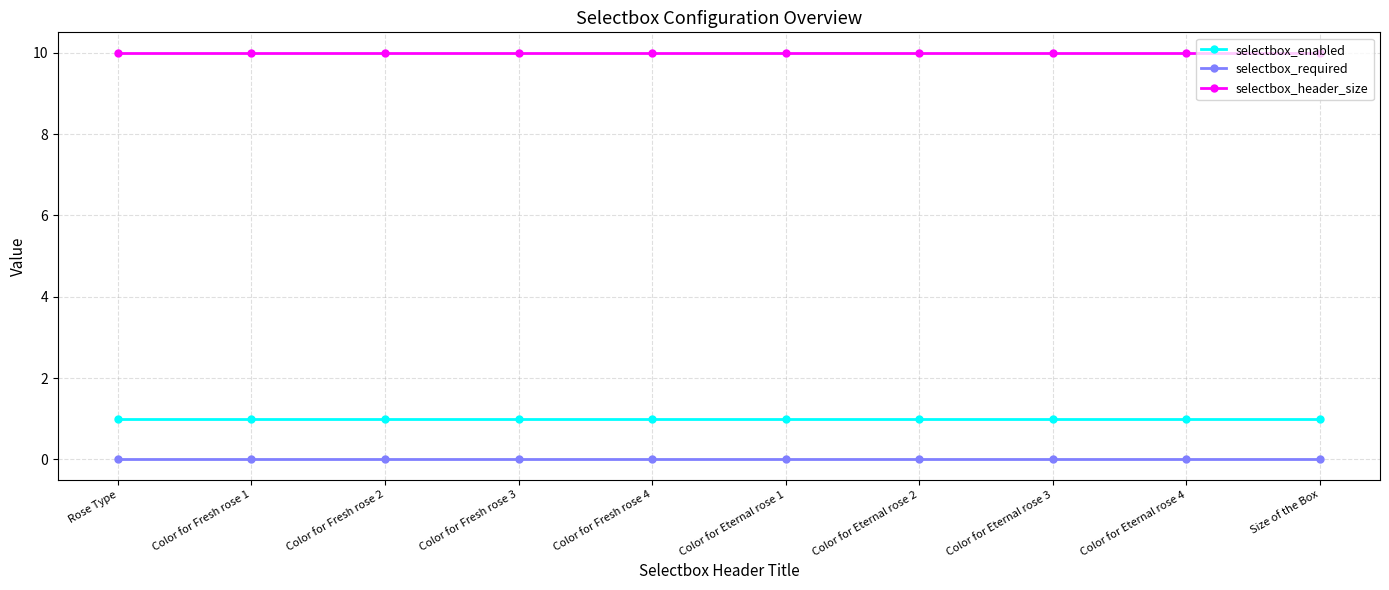

Rank the series at Color for Fresh rose 1 from highest to lowest value.

selectbox_header_size, selectbox_enabled, selectbox_required